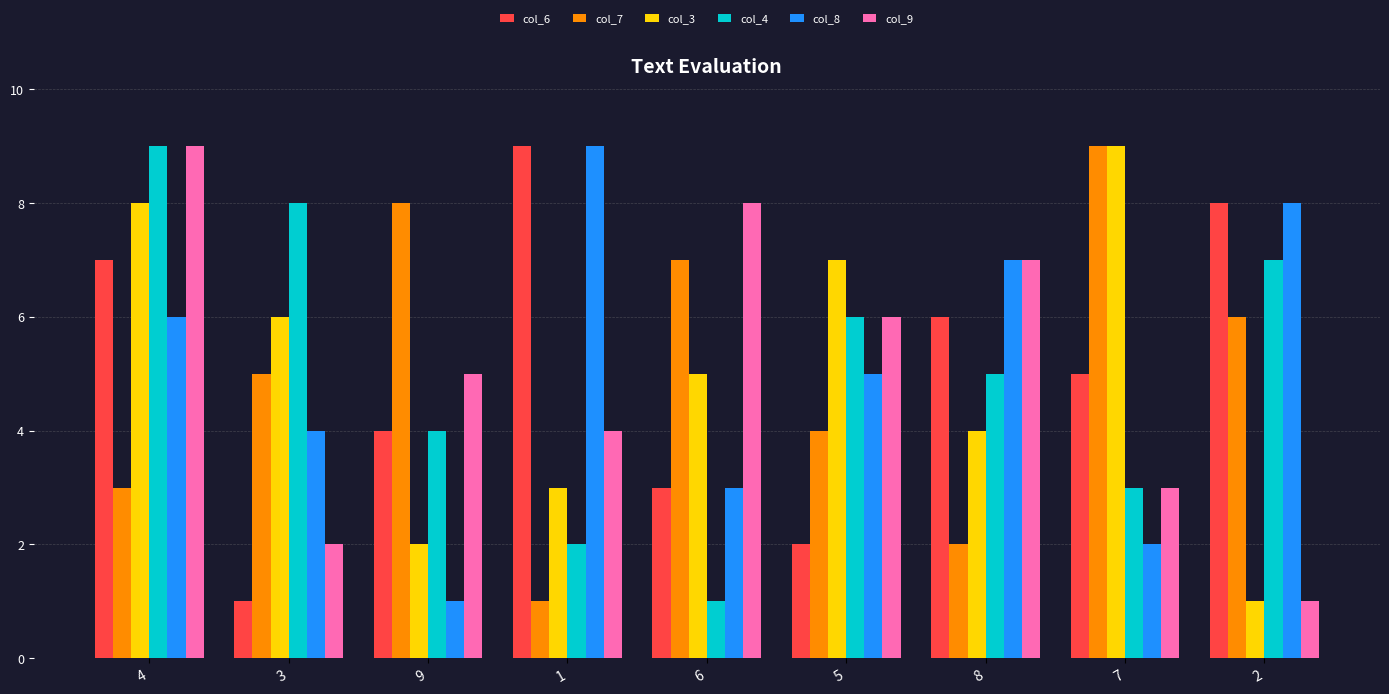

Reading right to left, transcribe all the data shown in this chart.

col_6: 2=8	7=5	8=6	5=2	6=3	1=9	9=4	3=1	4=7
col_7: 2=6	7=9	8=2	5=4	6=7	1=1	9=8	3=5	4=3
col_3: 2=1	7=9	8=4	5=7	6=5	1=3	9=2	3=6	4=8
col_4: 2=7	7=3	8=5	5=6	6=1	1=2	9=4	3=8	4=9
col_8: 2=8	7=2	8=7	5=5	6=3	1=9	9=1	3=4	4=6
col_9: 2=1	7=3	8=7	5=6	6=8	1=4	9=5	3=2	4=9